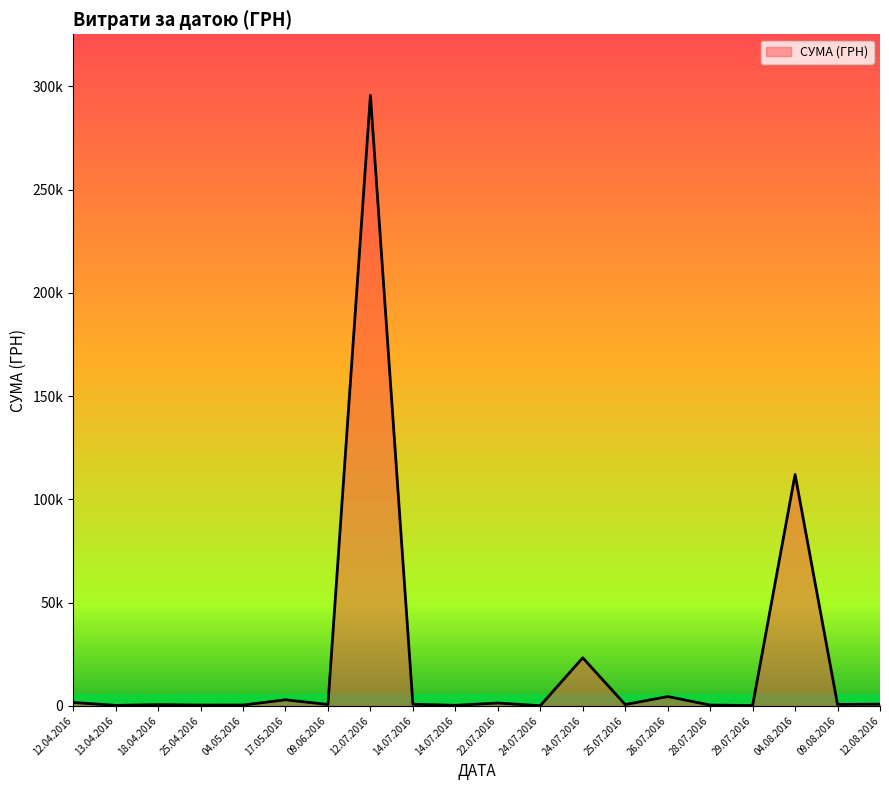

Does the chart have visible grid lines?

No